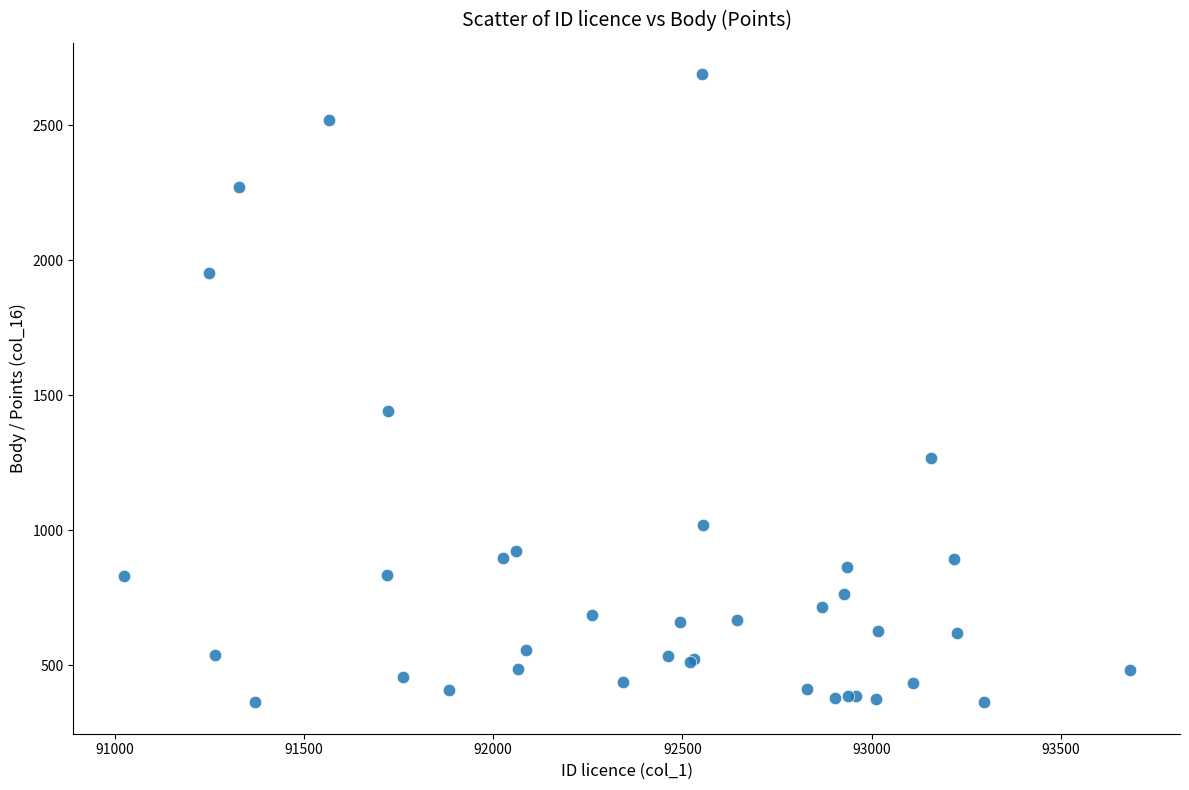

What Y value in the scatter plot is closest to 1525?

1442